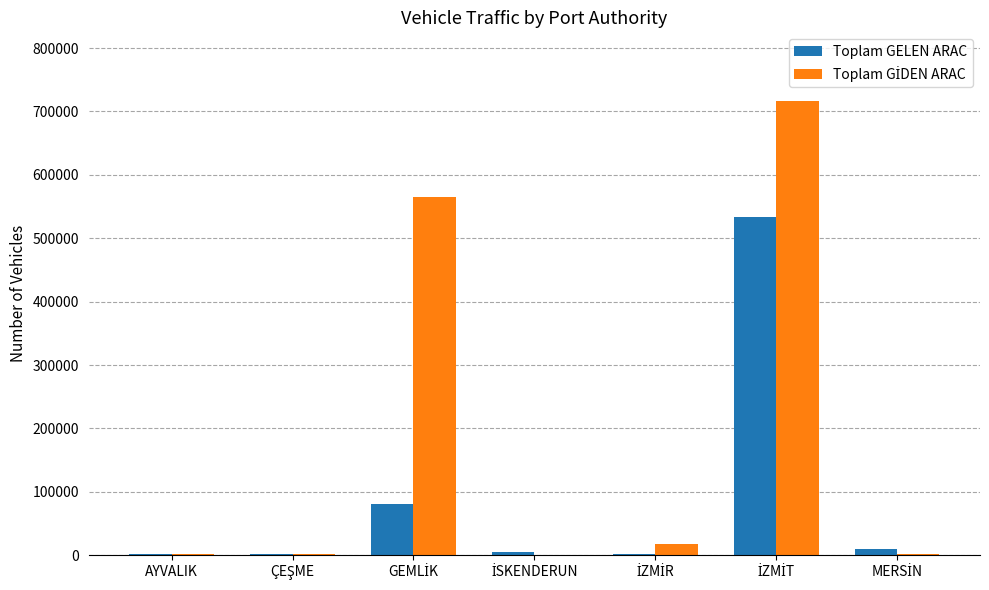

What is the sum of all Toplam GELEN ARAC values?

635931.0